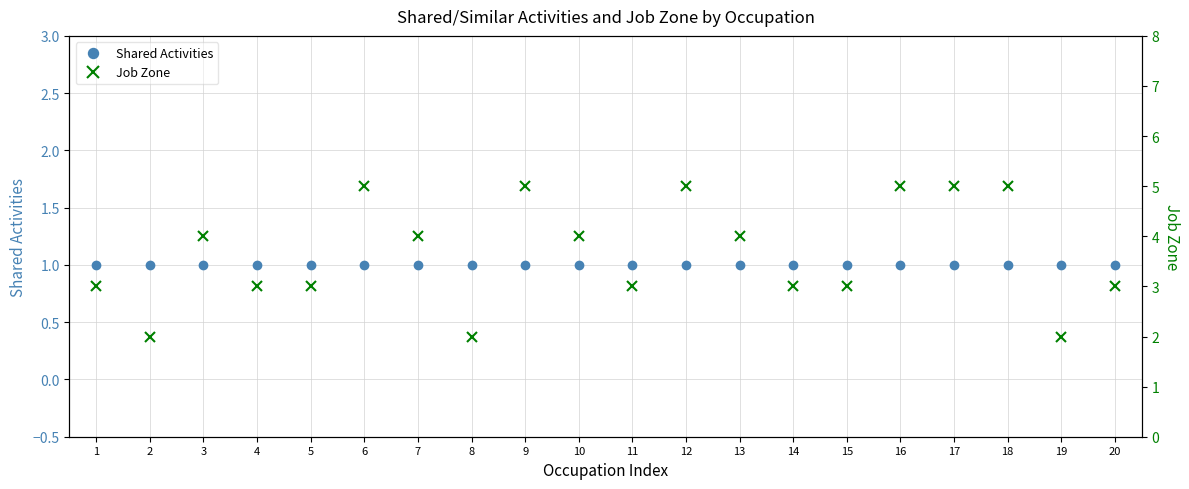

What is the difference between the highest and lowest values at 18?

4